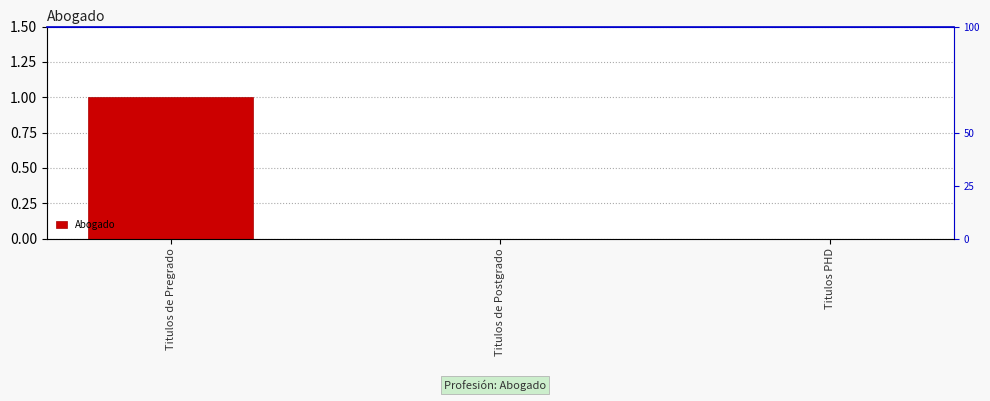

What is the sum of all values?

1